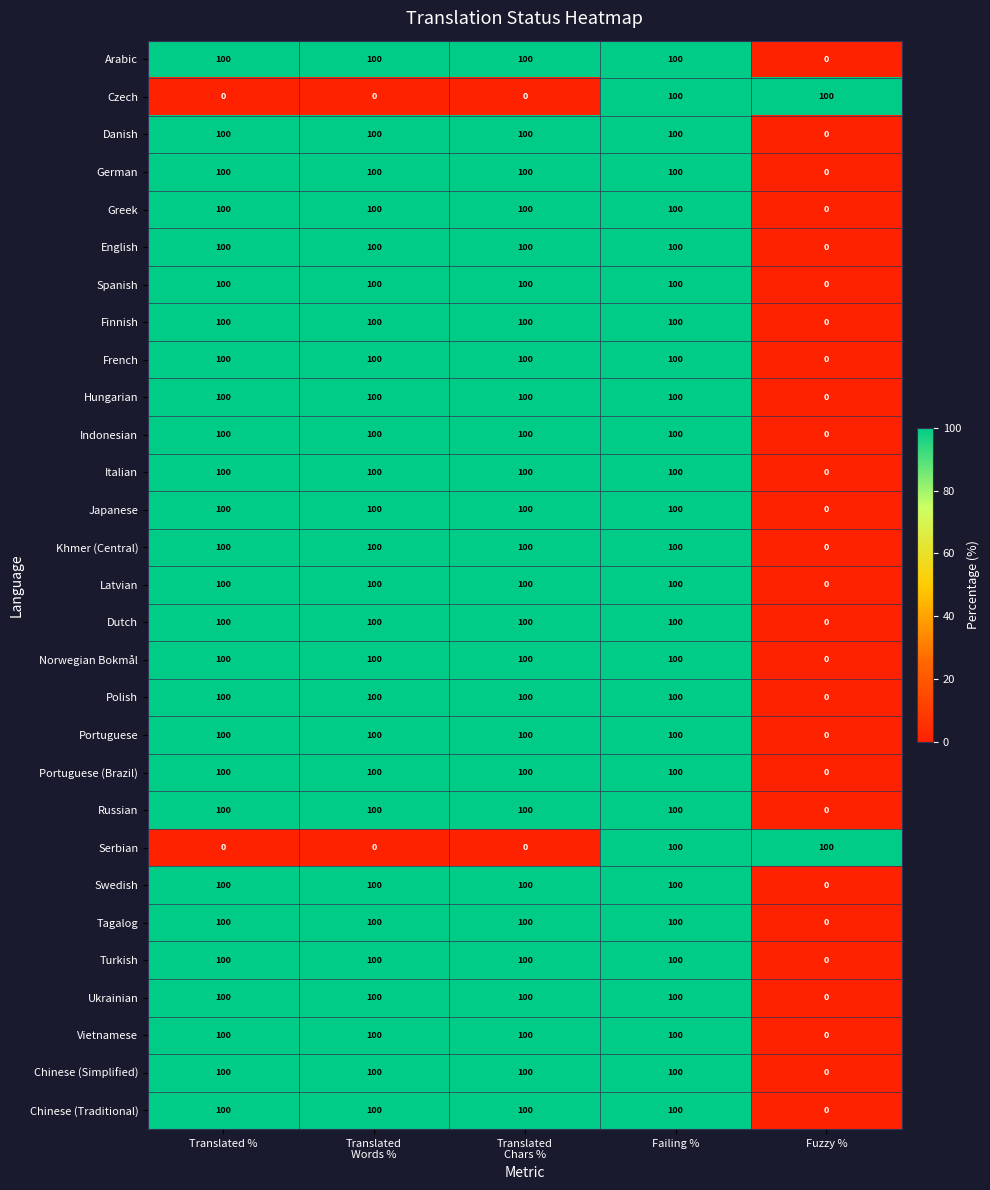

At which category is the sum across all series the highest?

Failing %